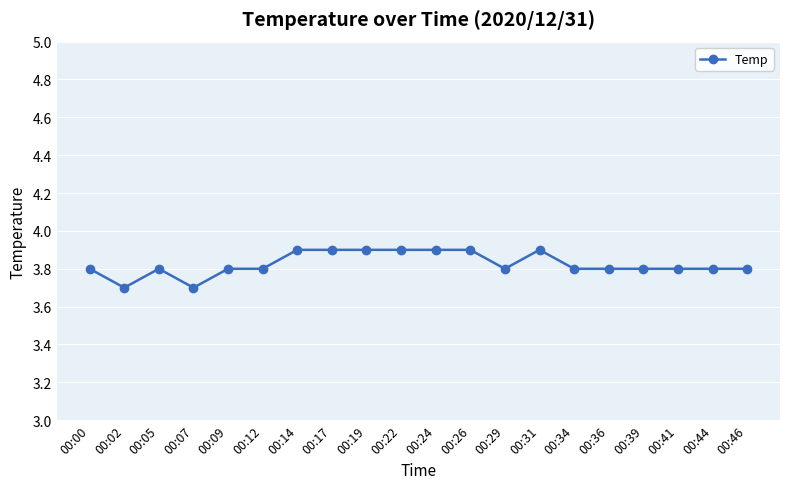

The chart shows a value of 1.6 at 00:36. True or false?

False